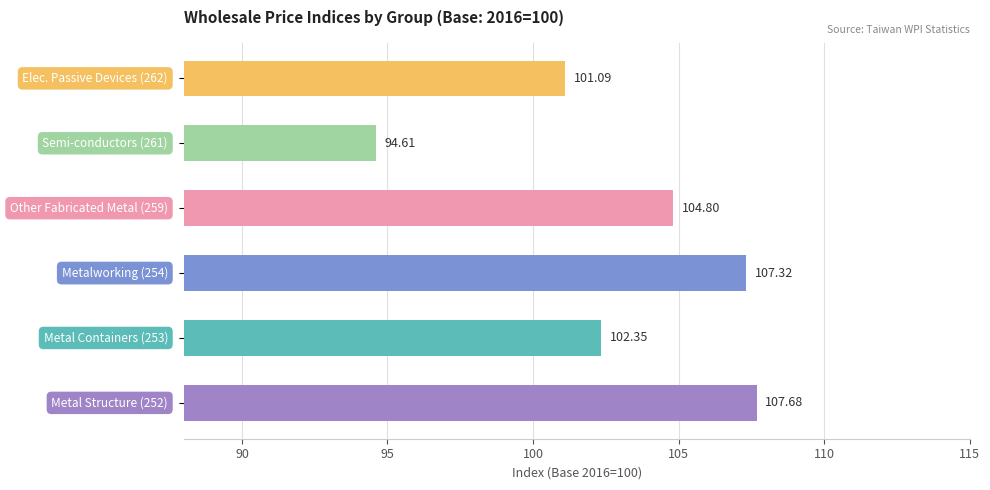

What is the average value?

103.0